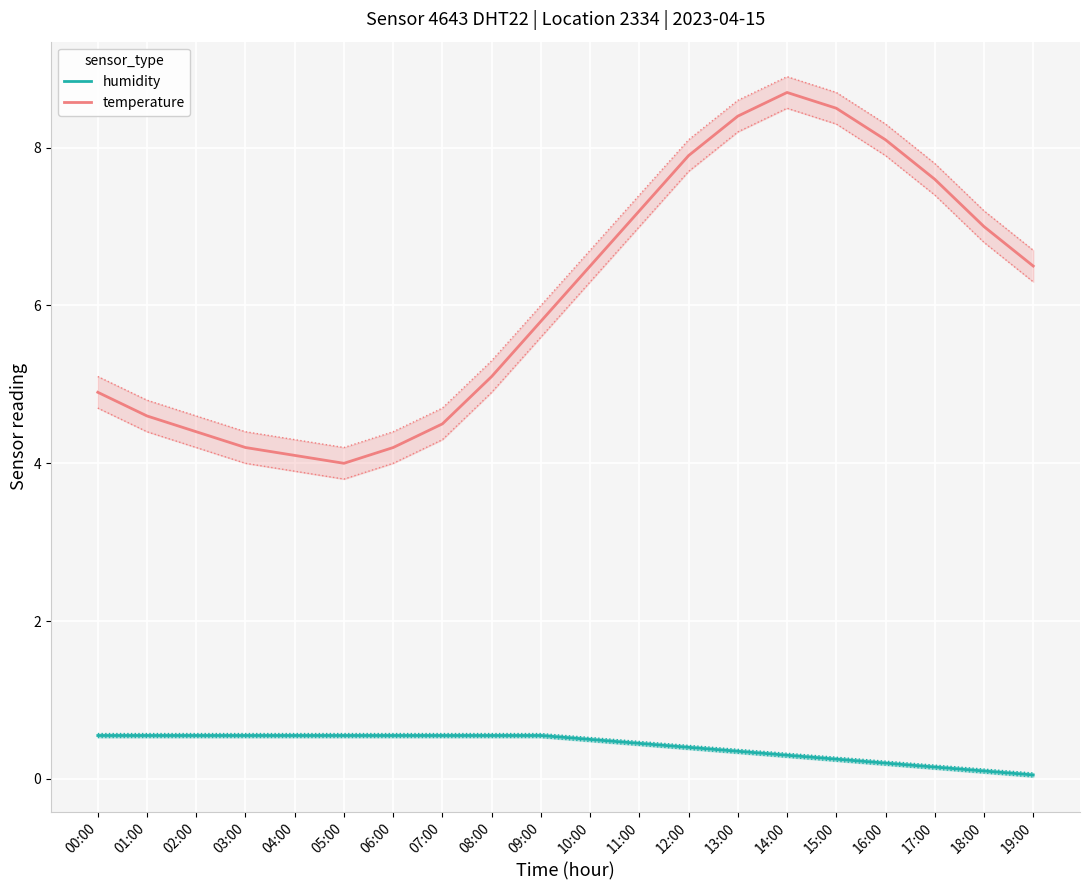

The value of temperature at 04:00 is 7.2. True or false?

False